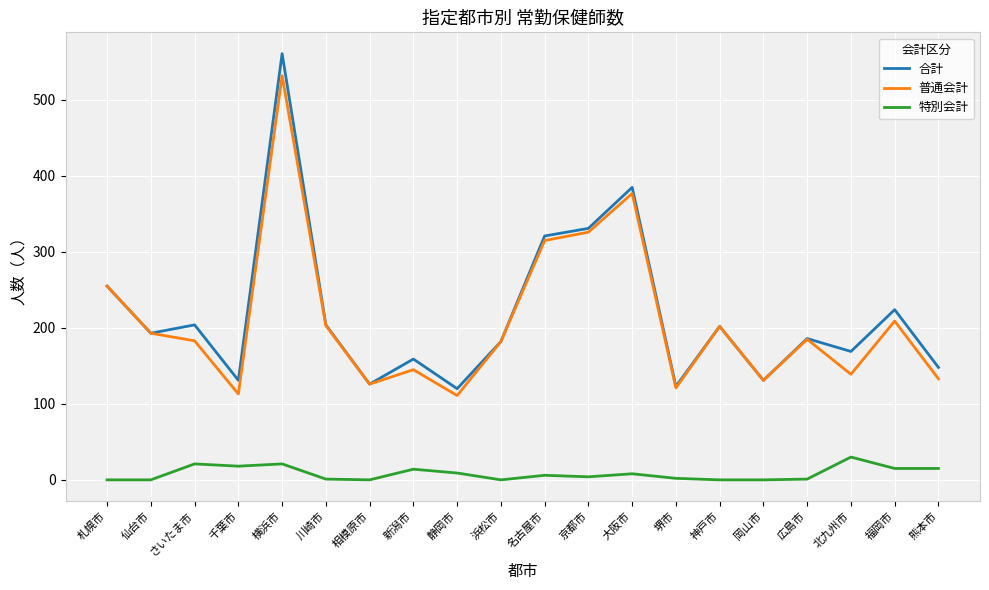

What is the average value of the 普通会計 series?

209